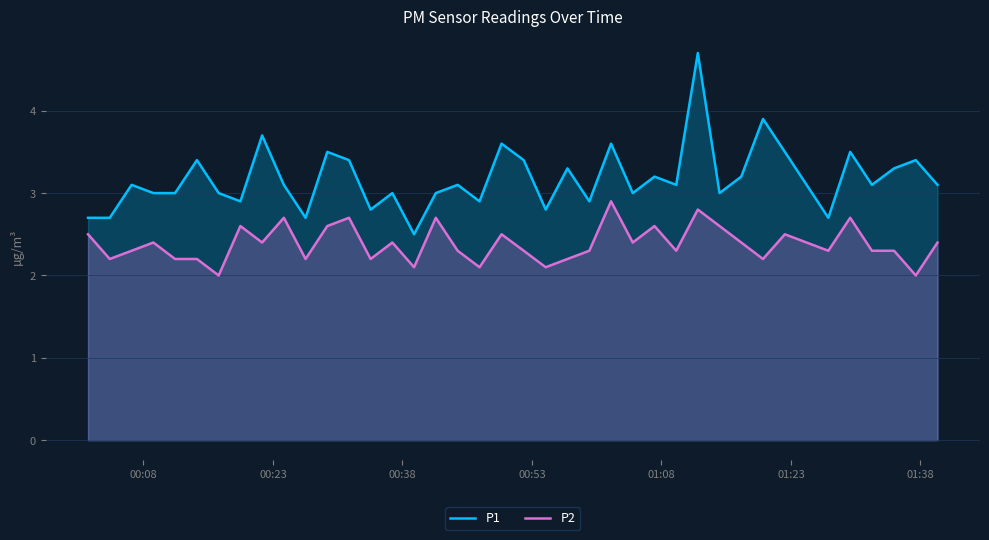

How many interior local peaks does the P1 series have?

14